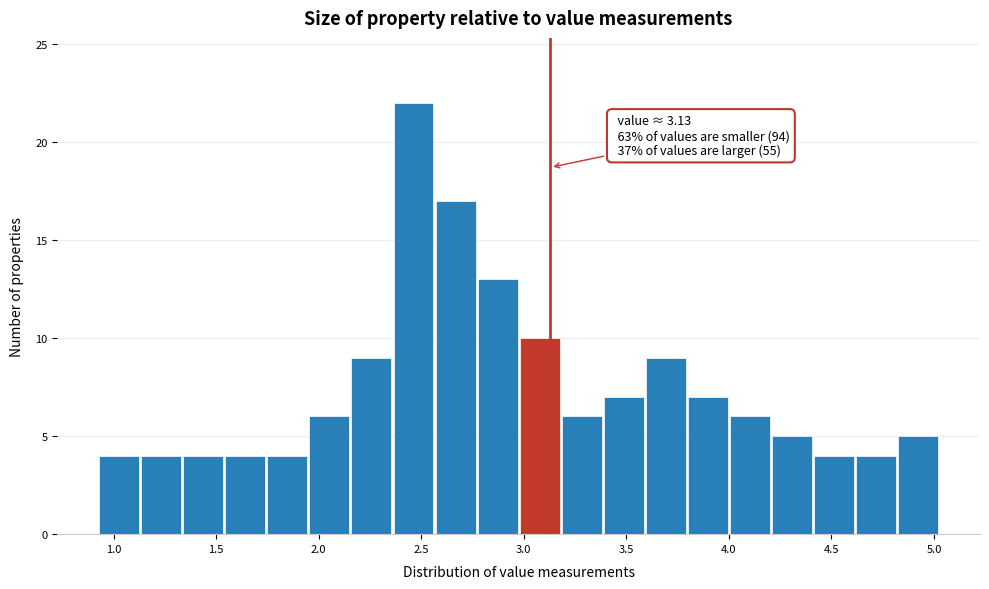

Over which range of the x-axis is the bar tallest?

2.365 to 2.570